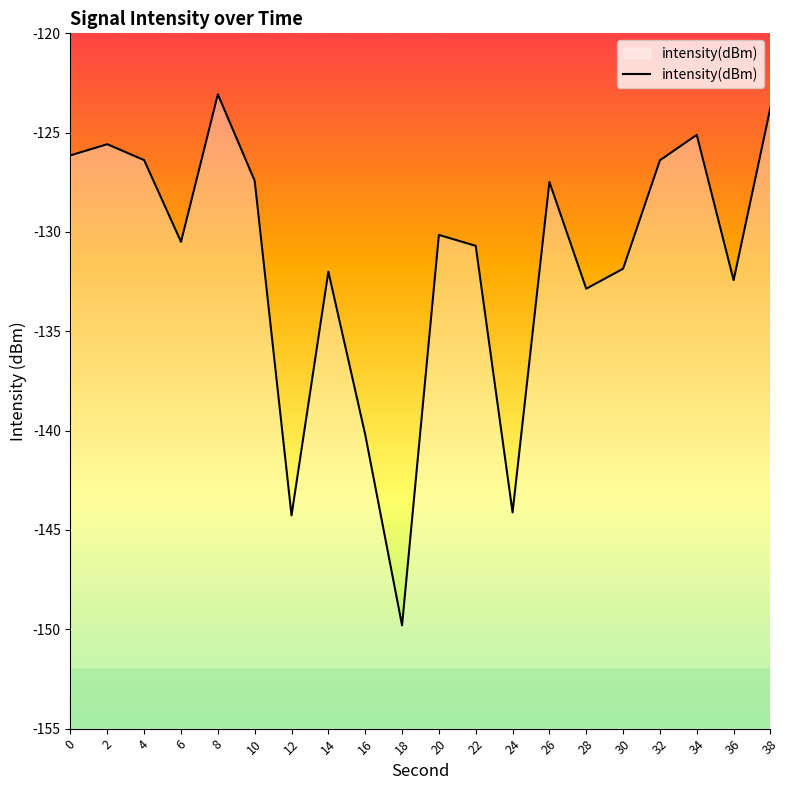

The chart shows a value of -185.8 at 6. True or false?

False